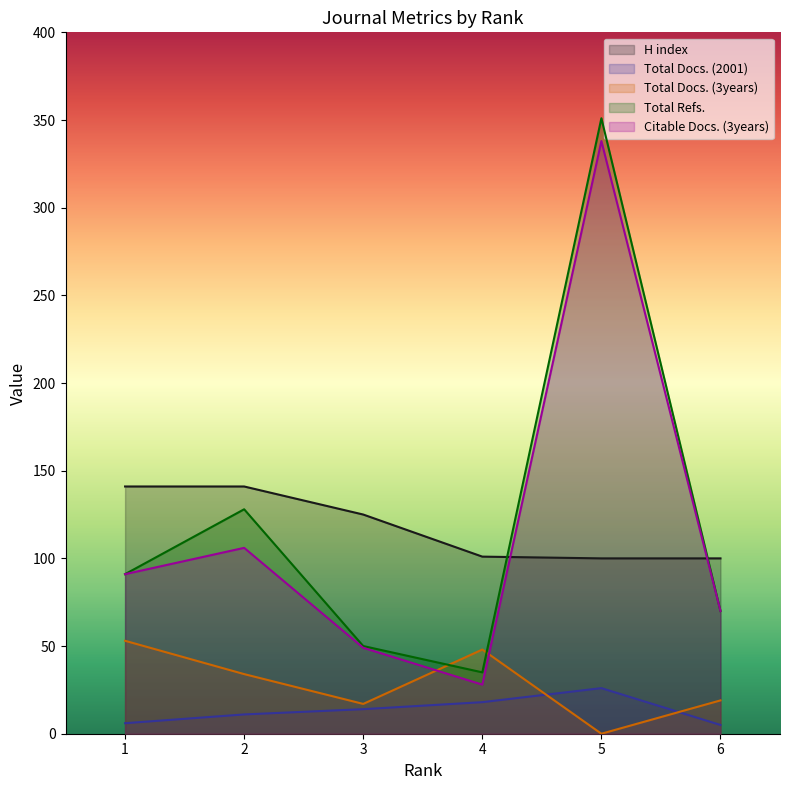

What is the sum of all Total Docs. (3years) values?

171